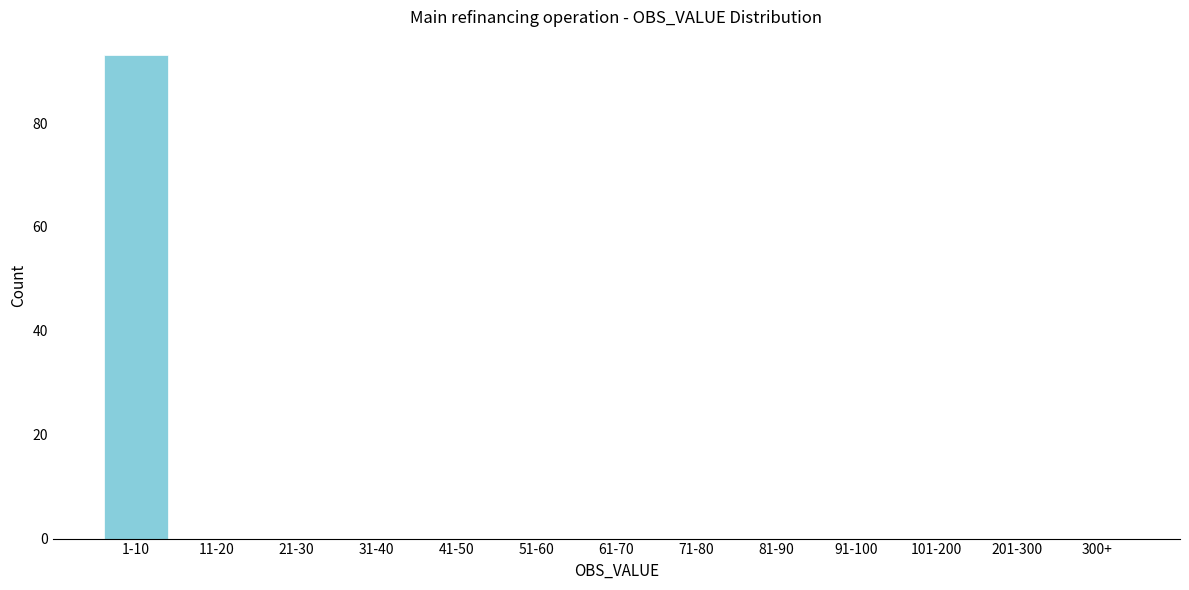

What is the greatest value displayed?

93